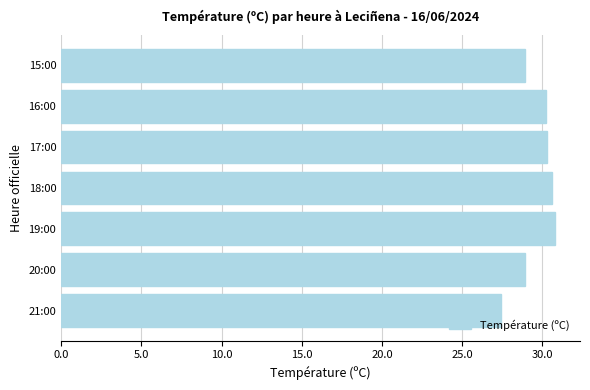

What is the difference between the second highest and minimum values?

3.2